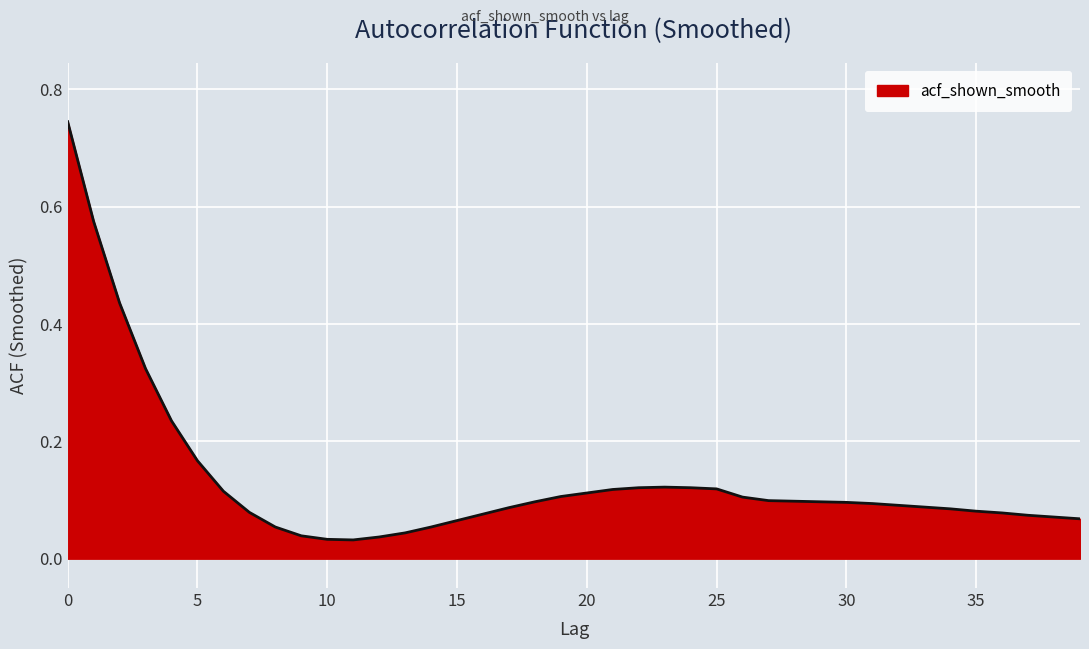

Does the chart display data point markers on the line(s)?

No